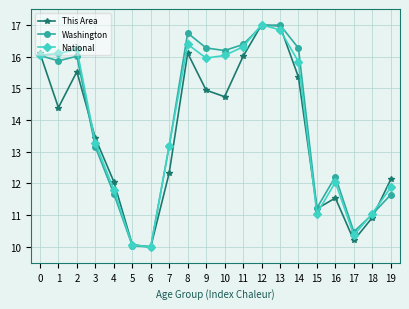

True or false: This Area has a value of 17.0 at 13.

True